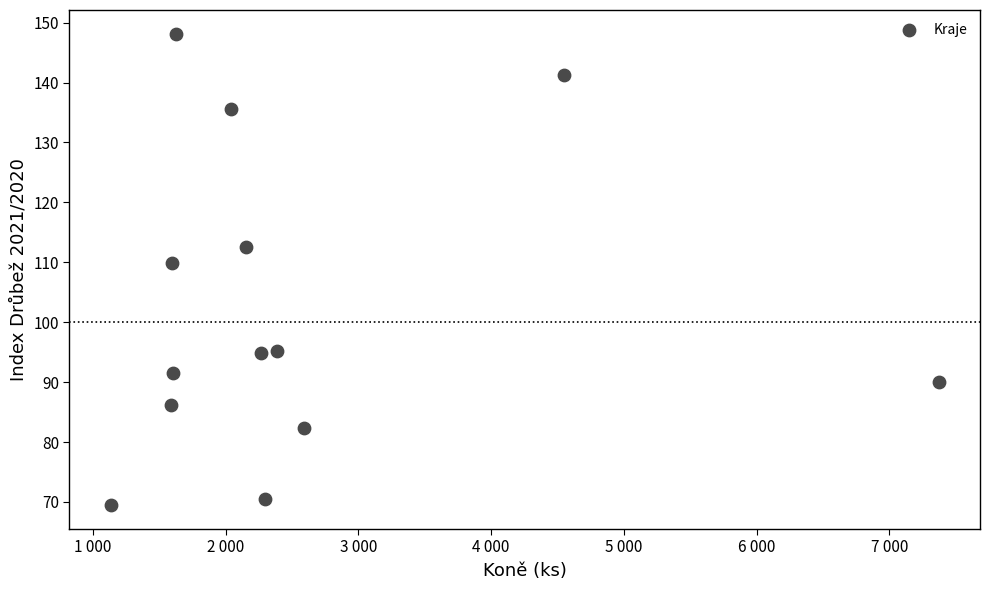

What is the range of X values (max minus min)?

6235.0